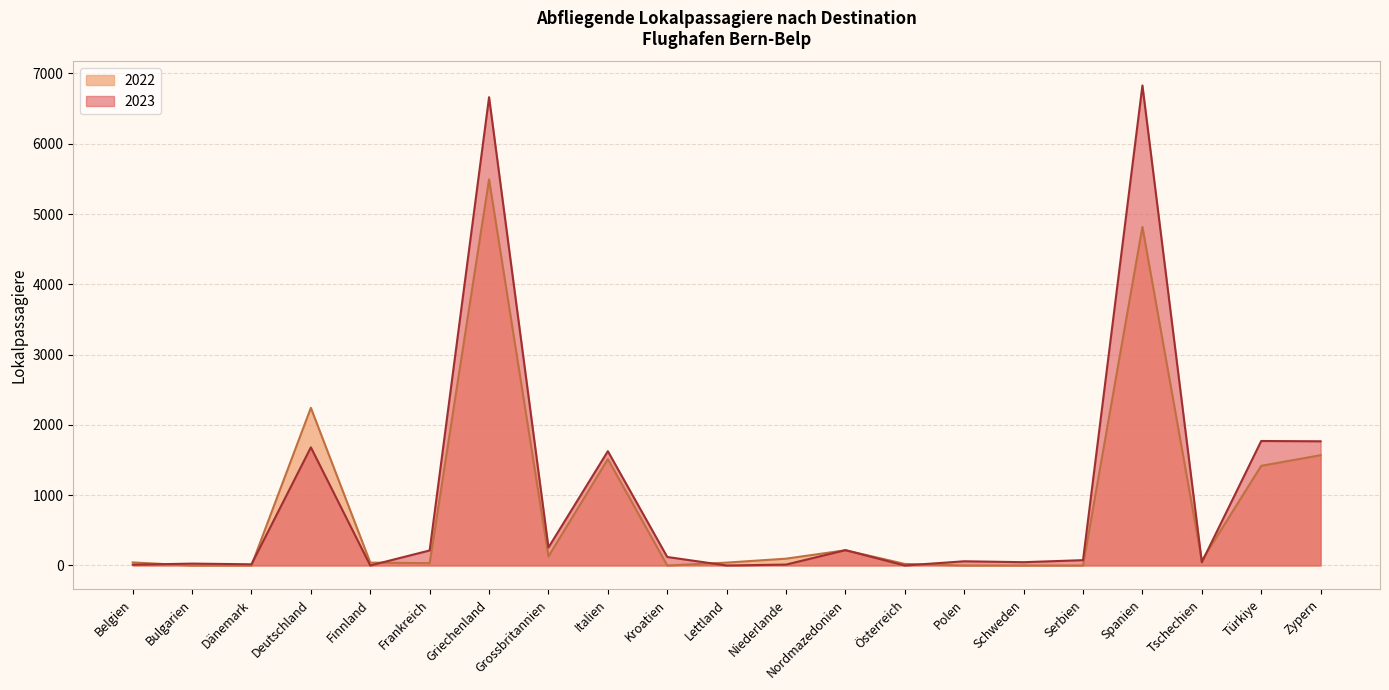

Reading left to right, what are all the values shown in this chart?

2023: 11	27	17	1681	0	214	6662	256	1626	121	0	13	218	0	60	47	76	6829	46	1771	1767
2022: 44	0	0	2243	41	33	5492	129	1513	0	41	97	217	22	0	0	0	4817	68	1418	1569